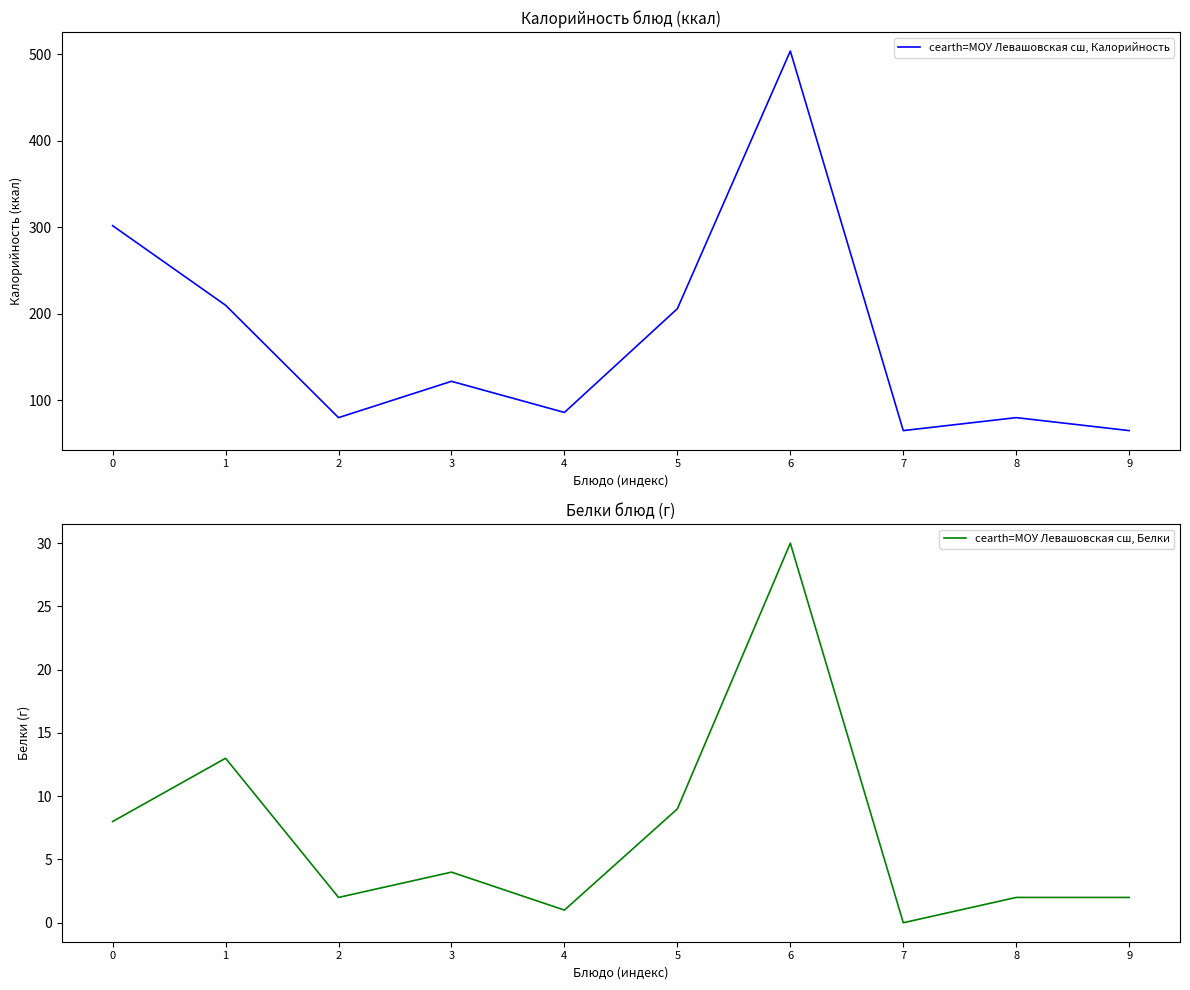

Is it true that cearth=МОУ Левашовская сш, Калорийность equals 65 at 9?

True